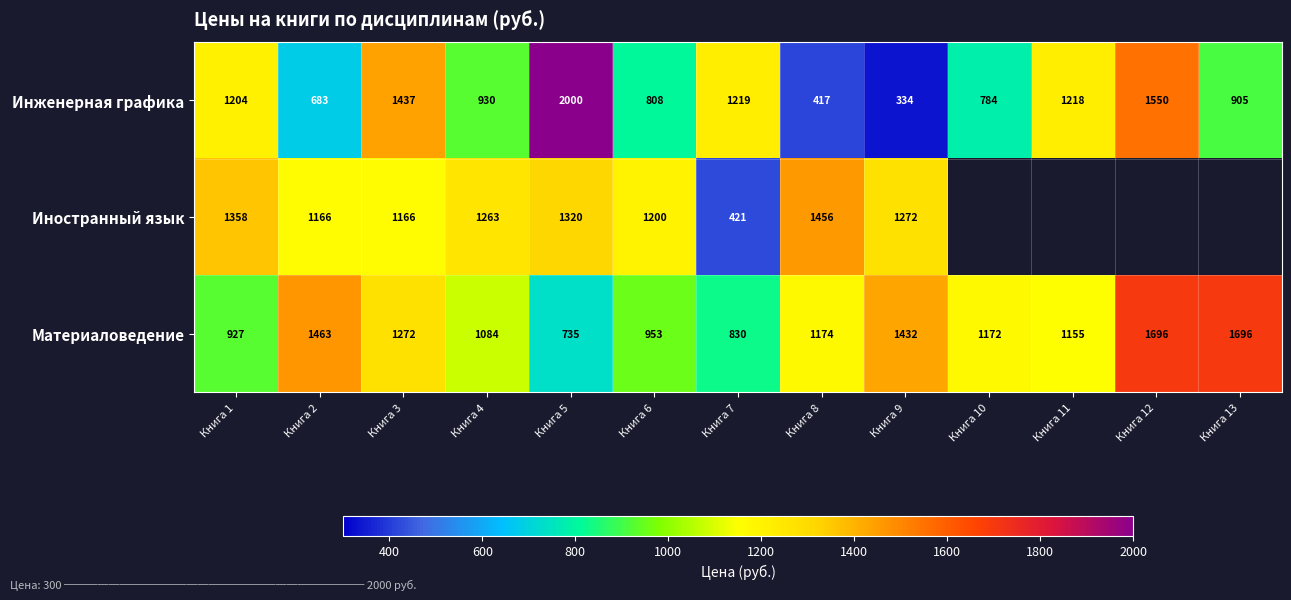

At how many categories does at least one series exceed 1638?

3